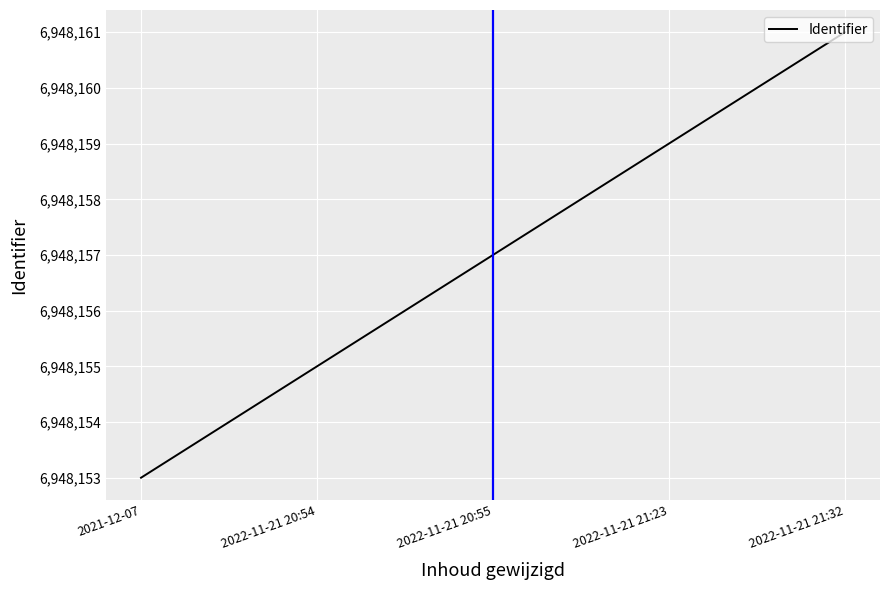

Which label corresponds to the largest value in the chart?

2022-11-21 21:32